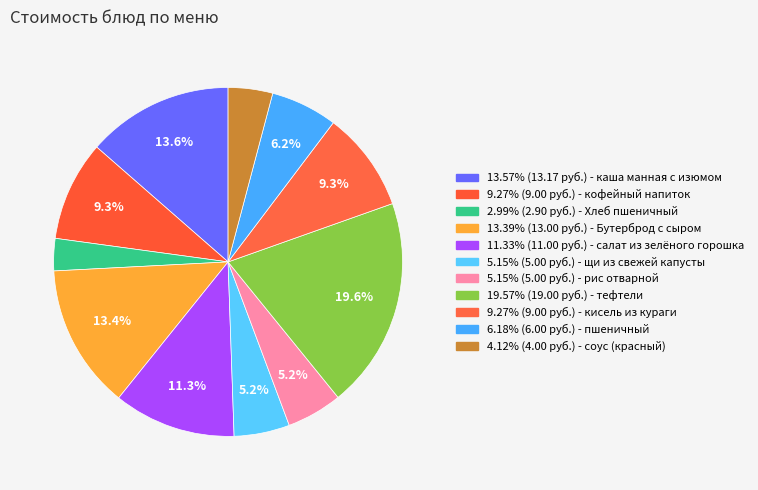

How many segments does this pie chart have?

11